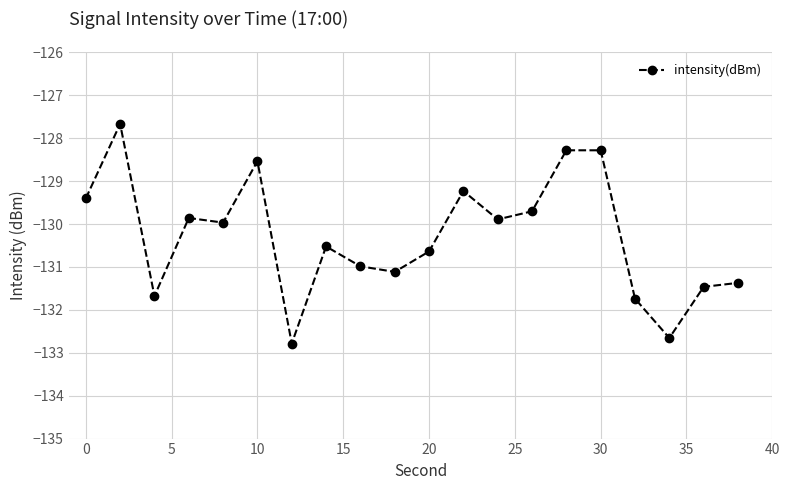

What is the minimum value shown in the chart?

-132.8